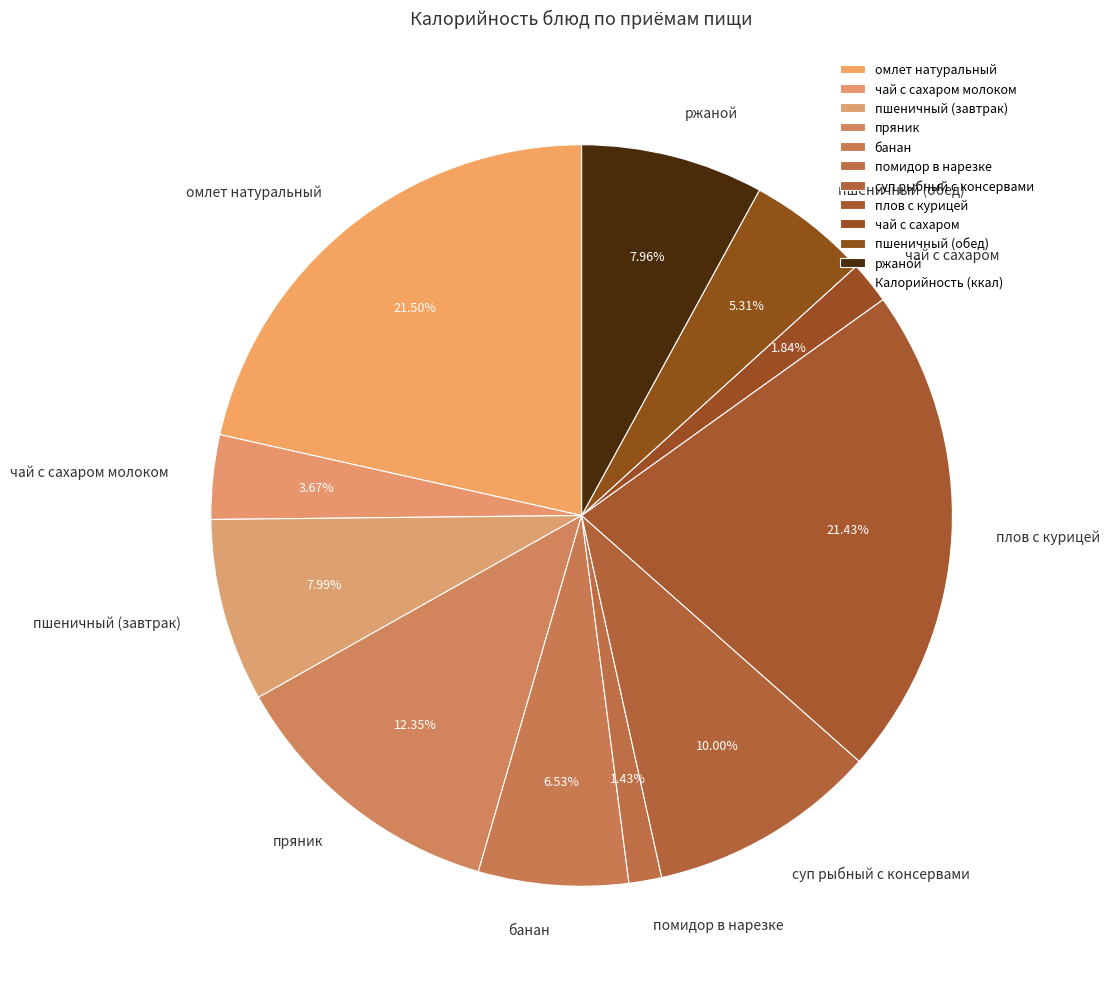

Between омлет натуральный and банан, which is larger?

омлет натуральный